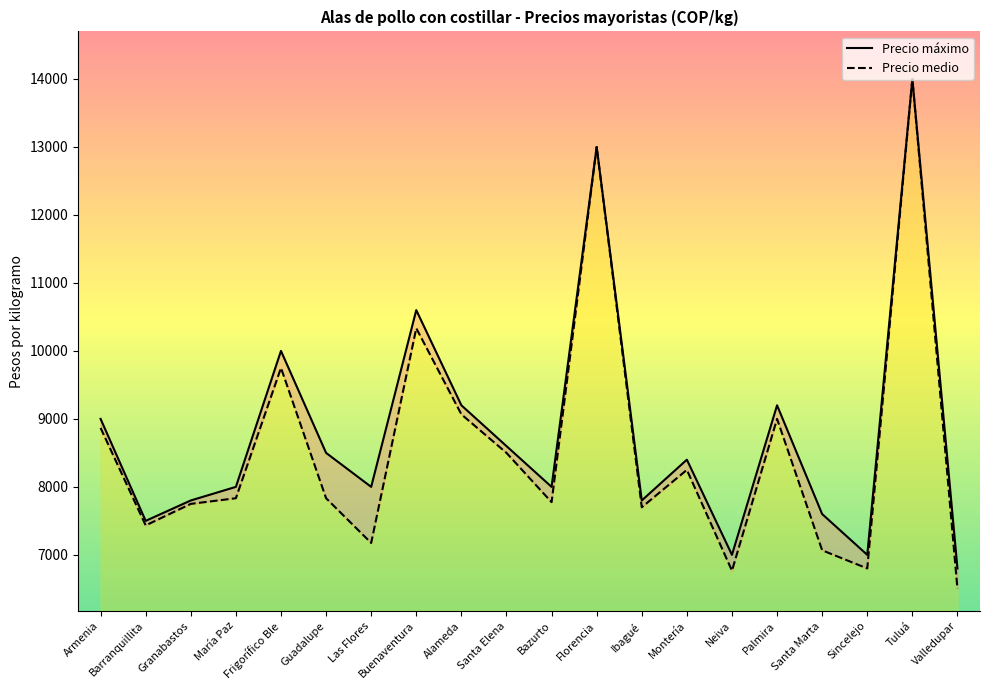

True or false: Precio máximo and Precio medio cross at least once.

False